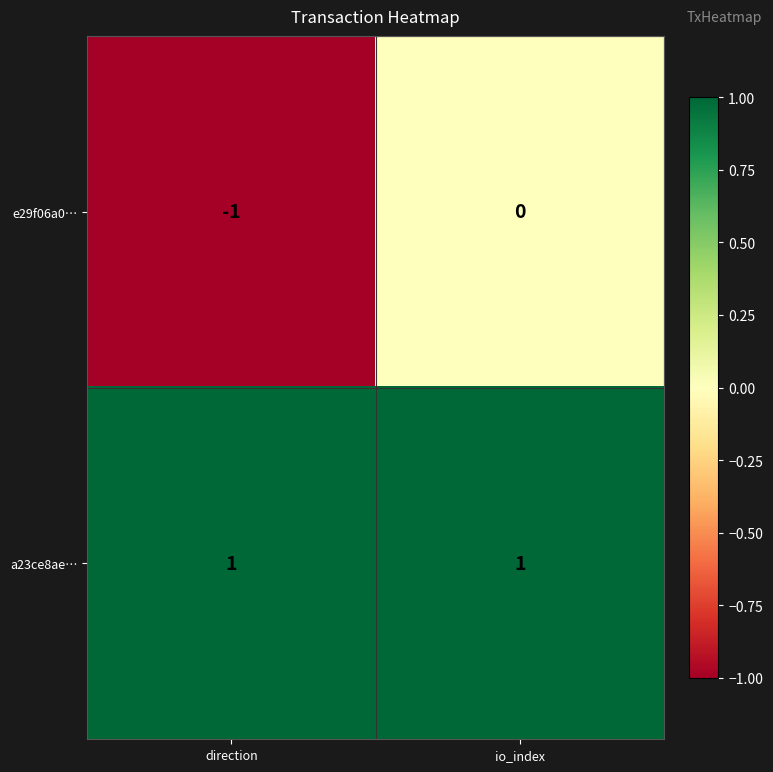

Reading left to right, what are all the values shown in this chart?

e29f06a0…: direction=-1	io_index=0
a23ce8ae…: direction=1	io_index=1